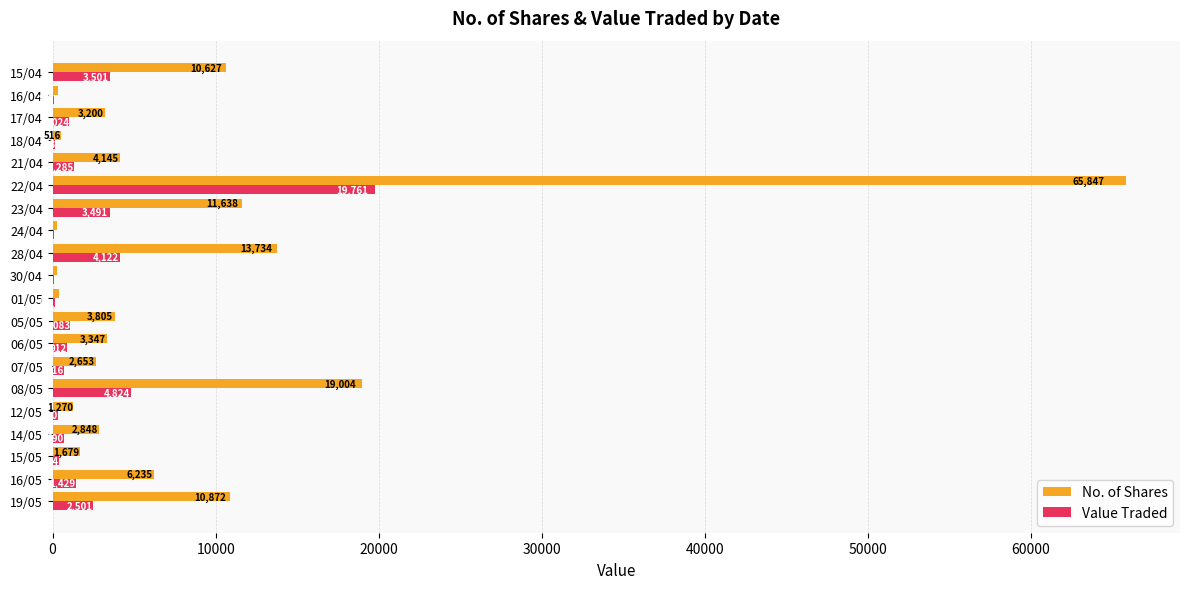

The No. of Shares series shows 65847 at 22/04. True or false?

True